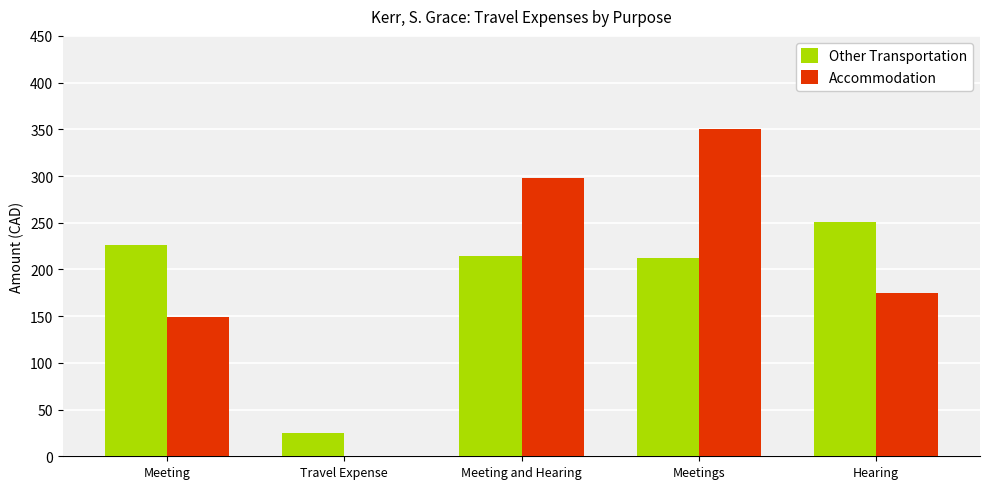

What is the total value across all series at Hearing?

425.6